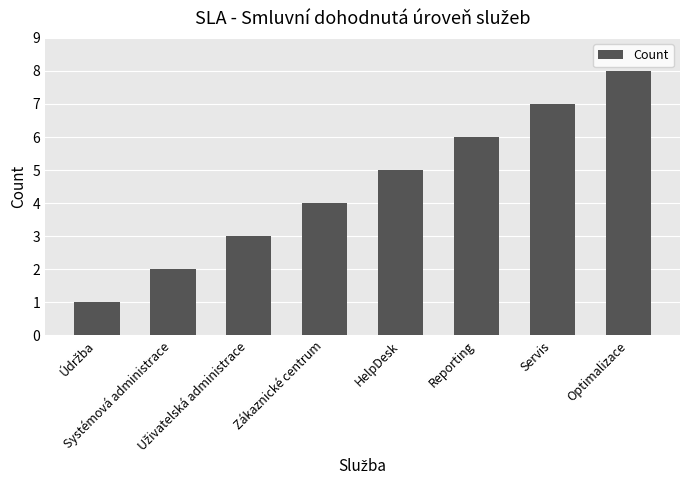

Which category has the highest value across all series?

Optimalizace